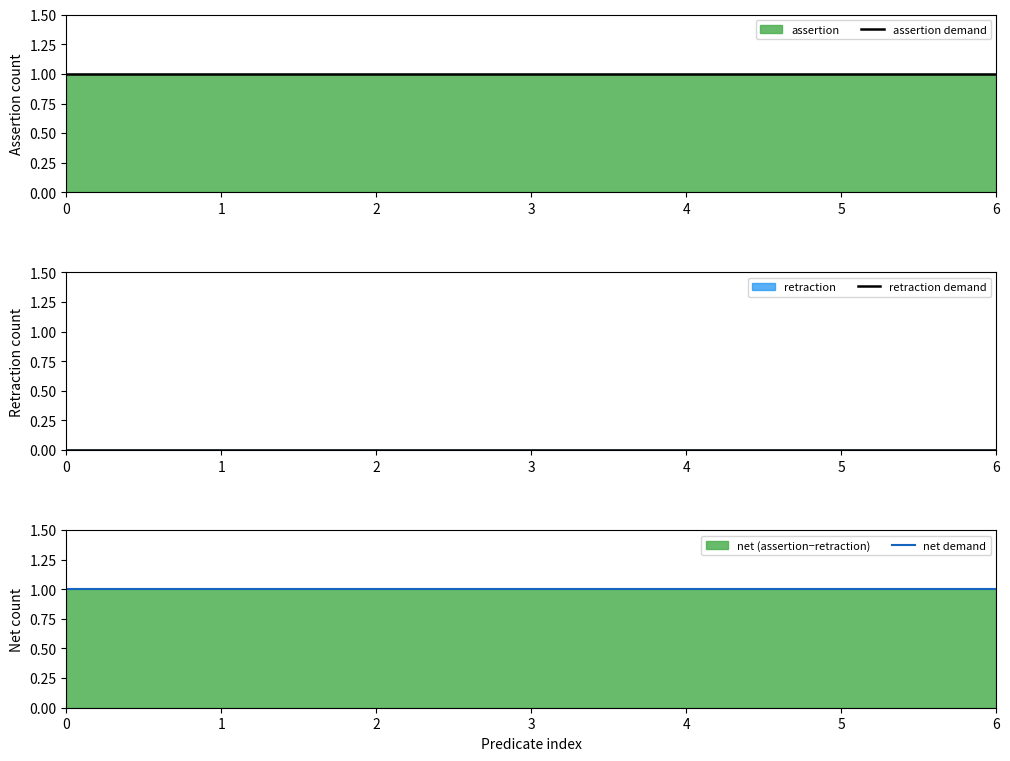

True or false: net demand has more than 1 interior local peaks.

False